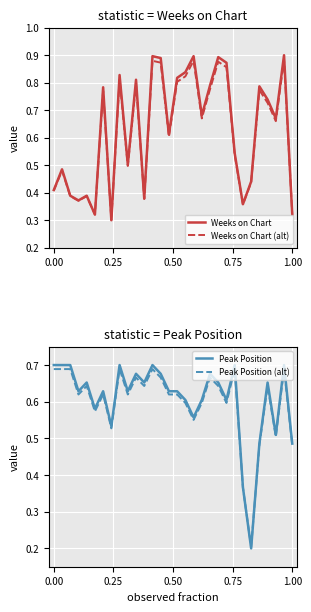

The value of Weeks on Chart (alt) at 0.00 is 0.4. True or false?

True